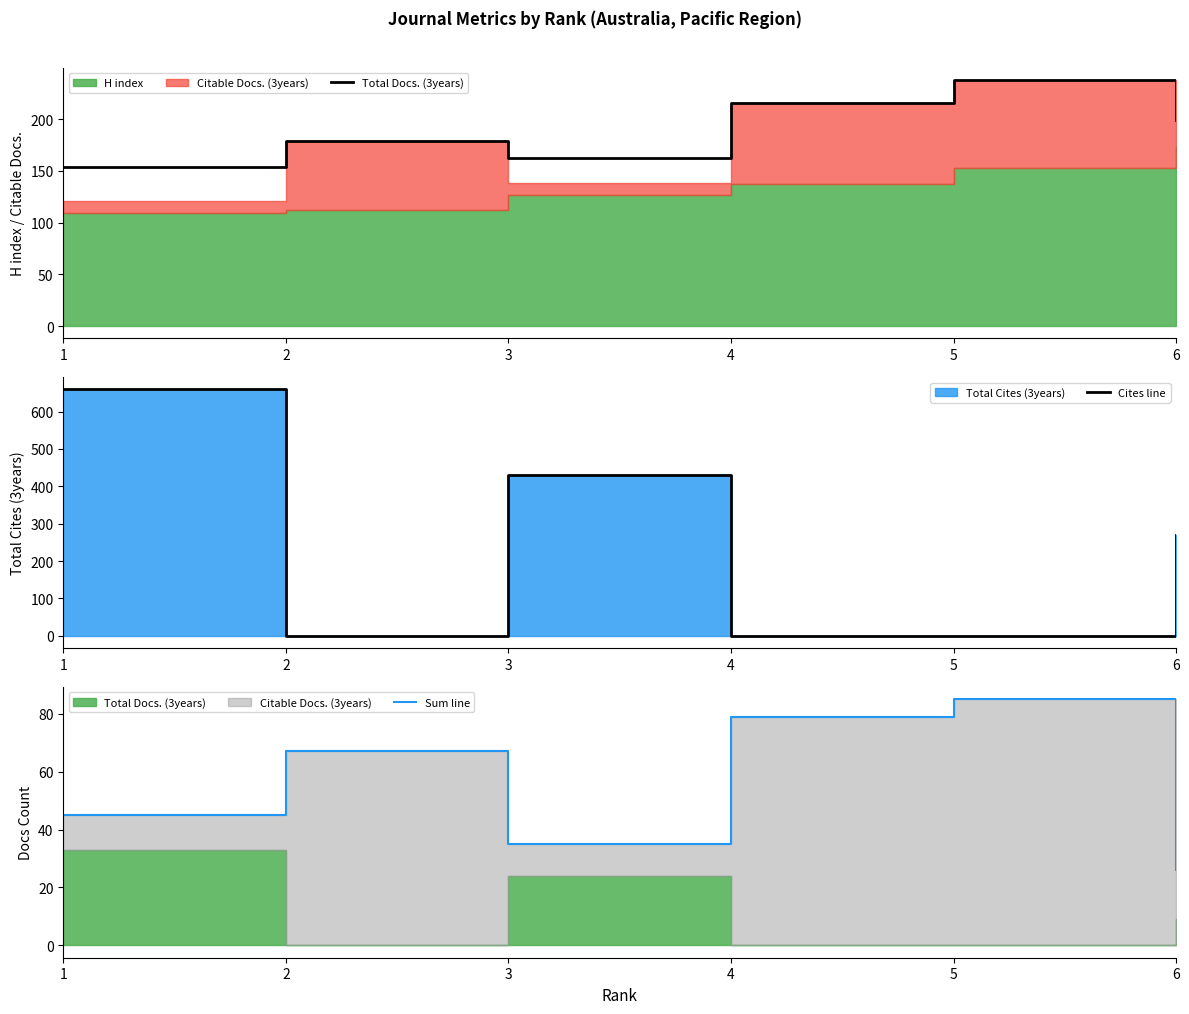

How many interior local peaks does the Total Docs. (3years) series have?

2